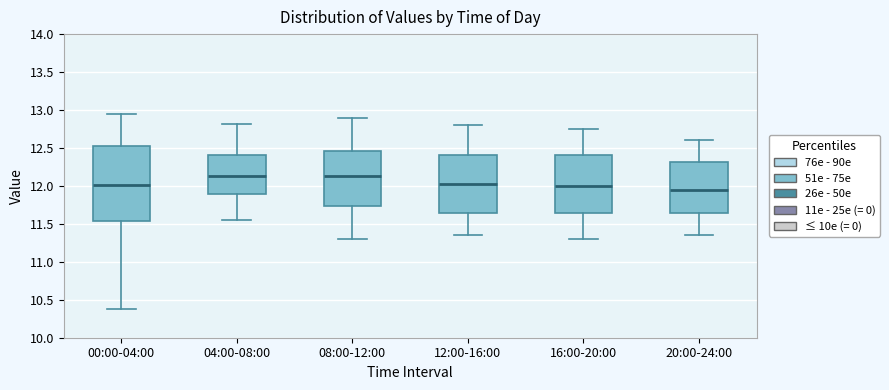

Reading left to right, read every box against the y-axis: the position of its median line, the range the box covers, and the ends of its whiskers. The values are not printed on the chart, so give them approximately, as read against the axis.

00:00-04:00: median 12.00, box 11.55 to 12.55, whiskers 10.40 to 12.95
04:00-08:00: median 12.15, box 11.90 to 12.40, whiskers 11.55 to 12.80
08:00-12:00: median 12.15, box 11.75 to 12.45, whiskers 11.30 to 12.90
12:00-16:00: median 12.05, box 11.65 to 12.40, whiskers 11.35 to 12.80
16:00-20:00: median 12.00, box 11.65 to 12.40, whiskers 11.30 to 12.75
20:00-24:00: median 11.95, box 11.65 to 12.30, whiskers 11.35 to 12.60